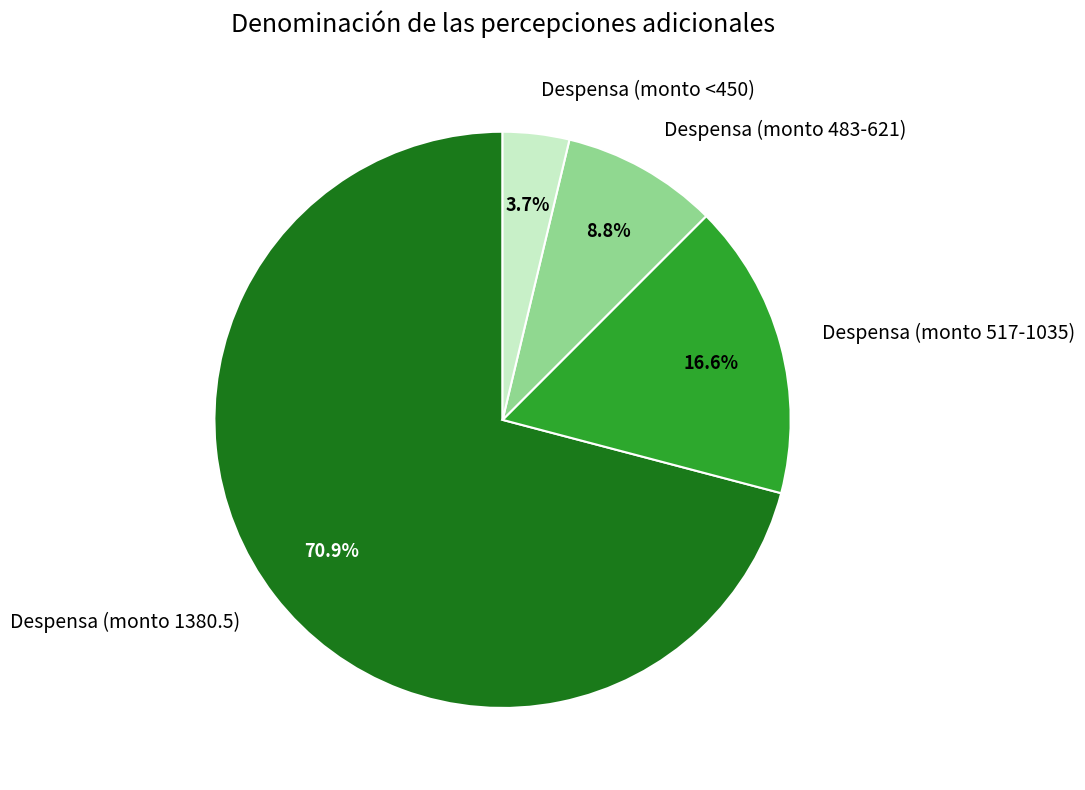

Which has a higher value, Despensa (monto <450) or Despensa (monto 517-1035)?

Despensa (monto 517-1035)